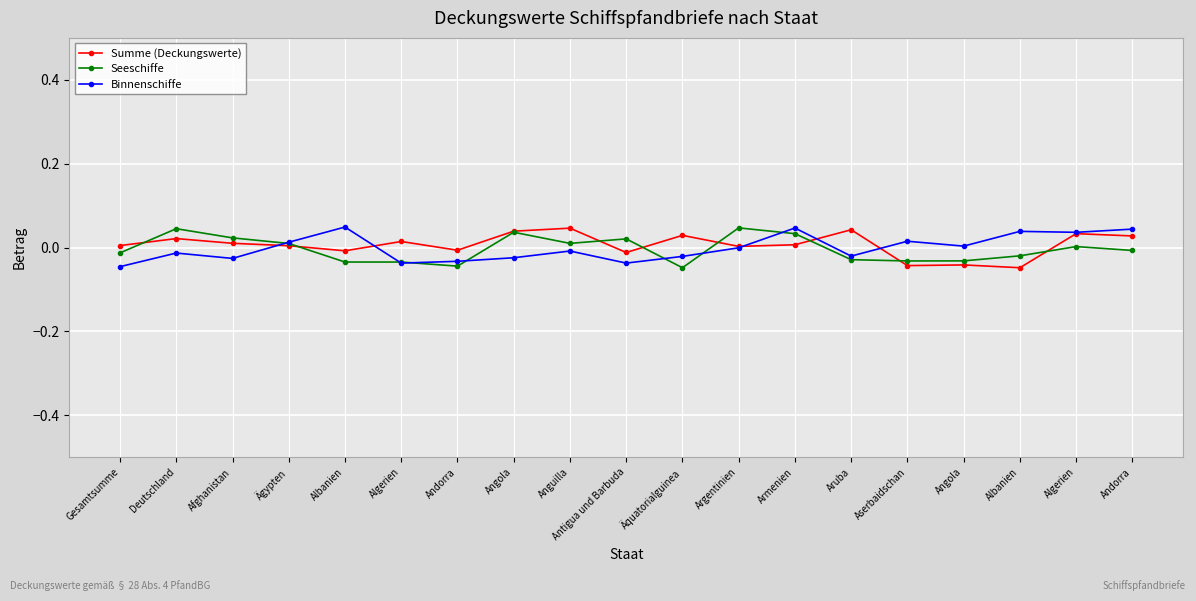

Which series changed the most between Argentinien and Albanien?

Seeschiffe